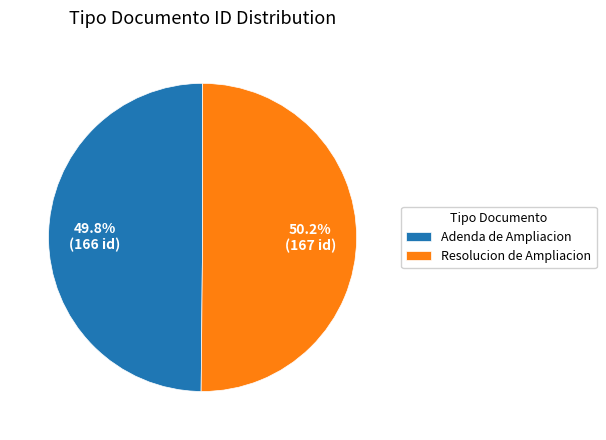

To the nearest percent, what percentage of the pie is Resolucion de Ampliacion?

50%